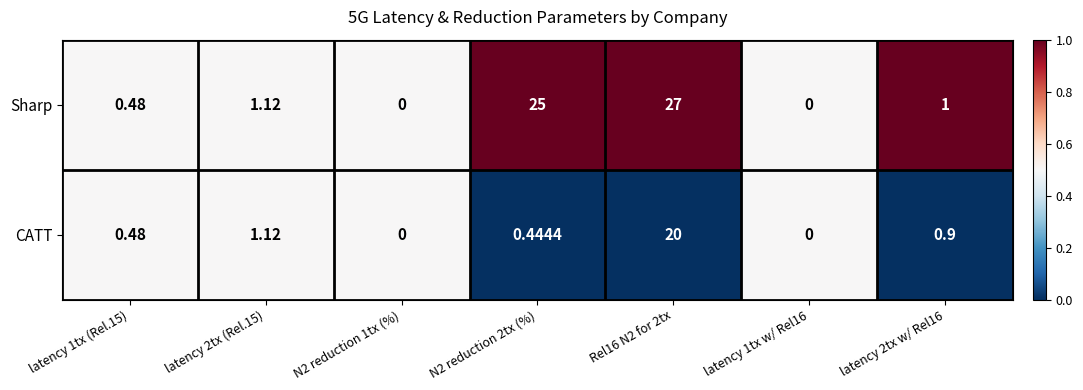

Is the value of Sharp at latency 2tx w/ Rel16 greater than the value of CATT at N2 reduction 1tx (%)?

Yes